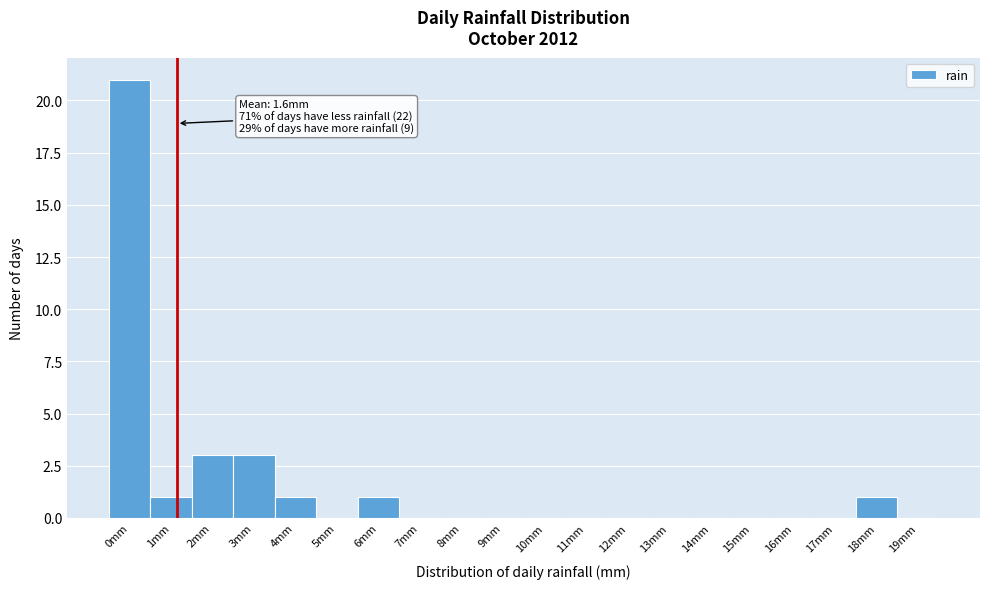

Reading right to left, extract all data points from this chart.

19mm=0	18mm=1	17mm=0	16mm=0	15mm=0	14mm=0	13mm=0	12mm=0	11mm=0	10mm=0	9mm=0	8mm=0	7mm=0	6mm=1	5mm=0	4mm=1	3mm=3	2mm=3	1mm=1	0mm=21